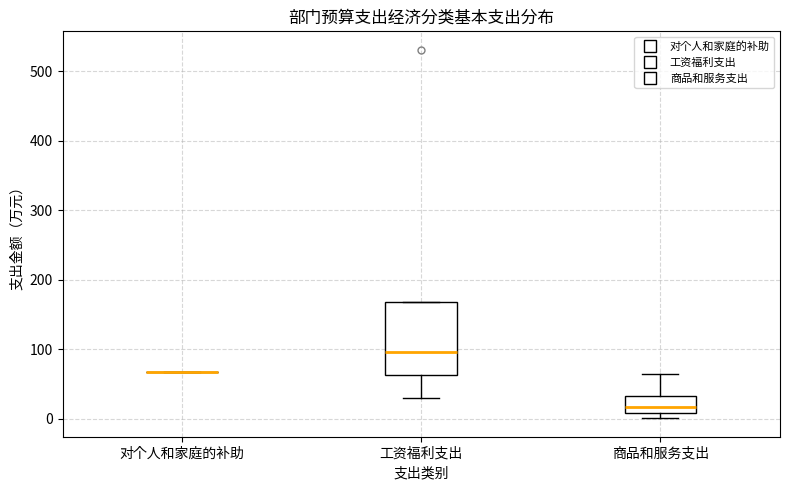

Reading left to right, read every box against the y-axis: the position of its median line, the range the box covers, and the ends of its whiskers. The values are not printed on the chart, so give them approximately, as read against the axis.

对个人和家庭的补助: box collapsed to a line at 70, whiskers 70 to 70
工资福利支出: median 100, box 60 to 170, whiskers 30 to 170
商品和服务支出: median 20, box 10 to 30, whiskers 0 to 60